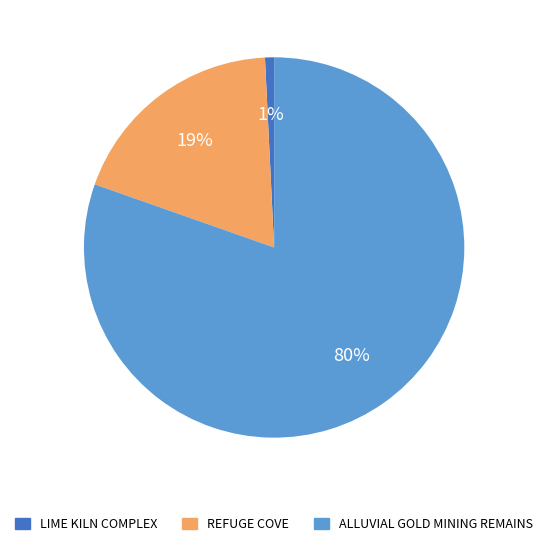

Is it true that REFUGE COVE is 19% of the pie?

True